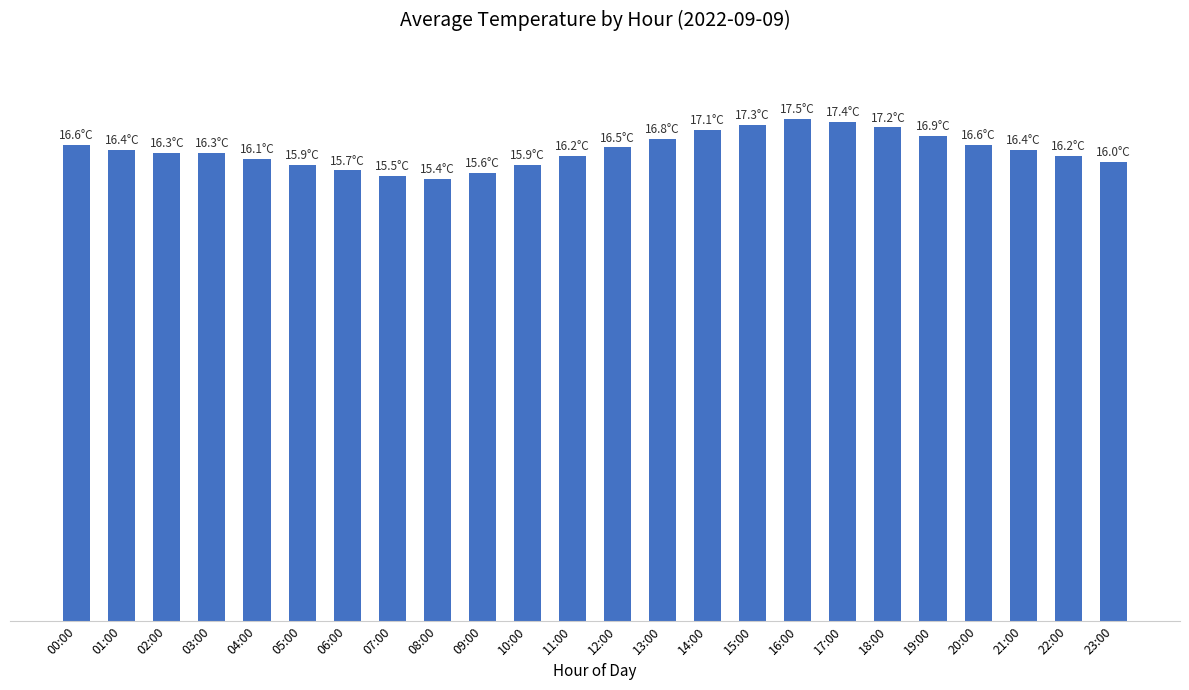

Are the bars grouped side by side (vs. stacked)?

No